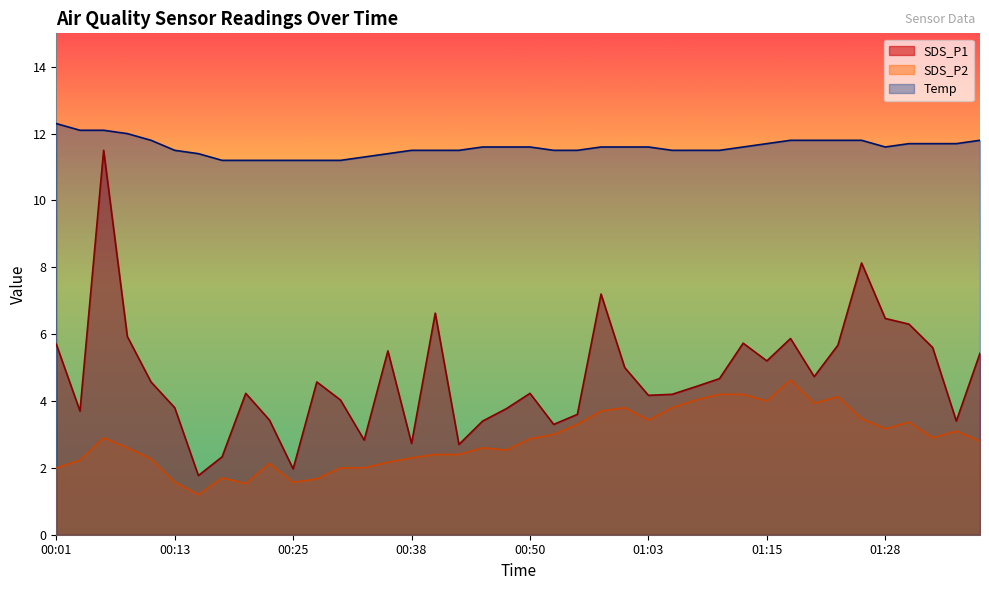

How many lines are shown in the chart?

3